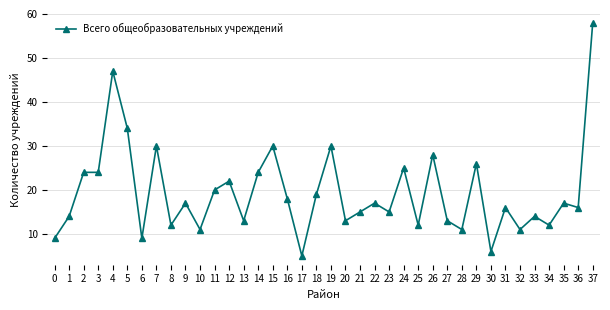

What is the difference between the second highest and minimum values?

42